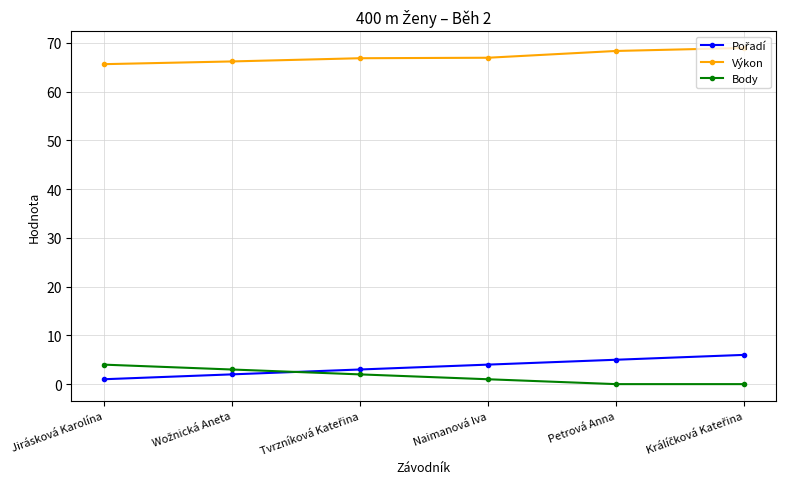

True or false: Výkon has a value of 32.2 at Jirásková Karolína.

False